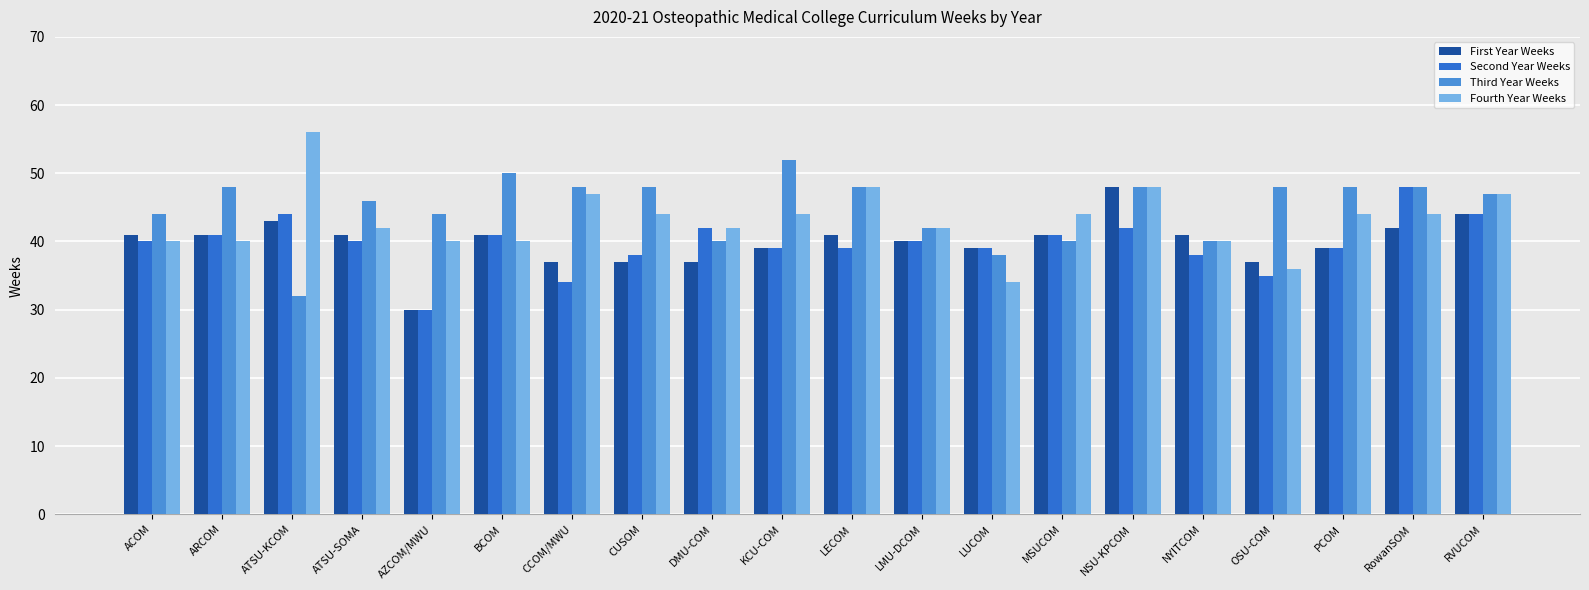

What position from the right is AZCOM/MWU?

16